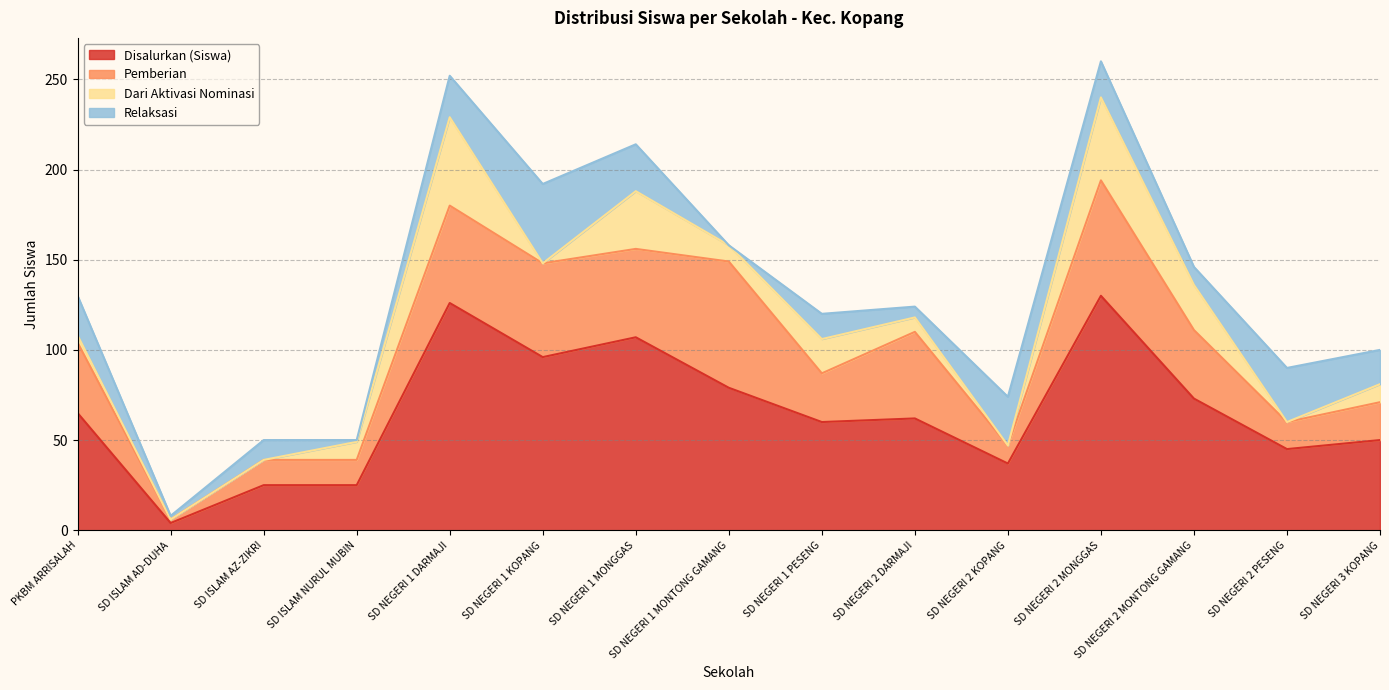

Is it true that Dari Aktivasi Nominasi equals 16 at SD NEGERI 1 MONGGAS?

False